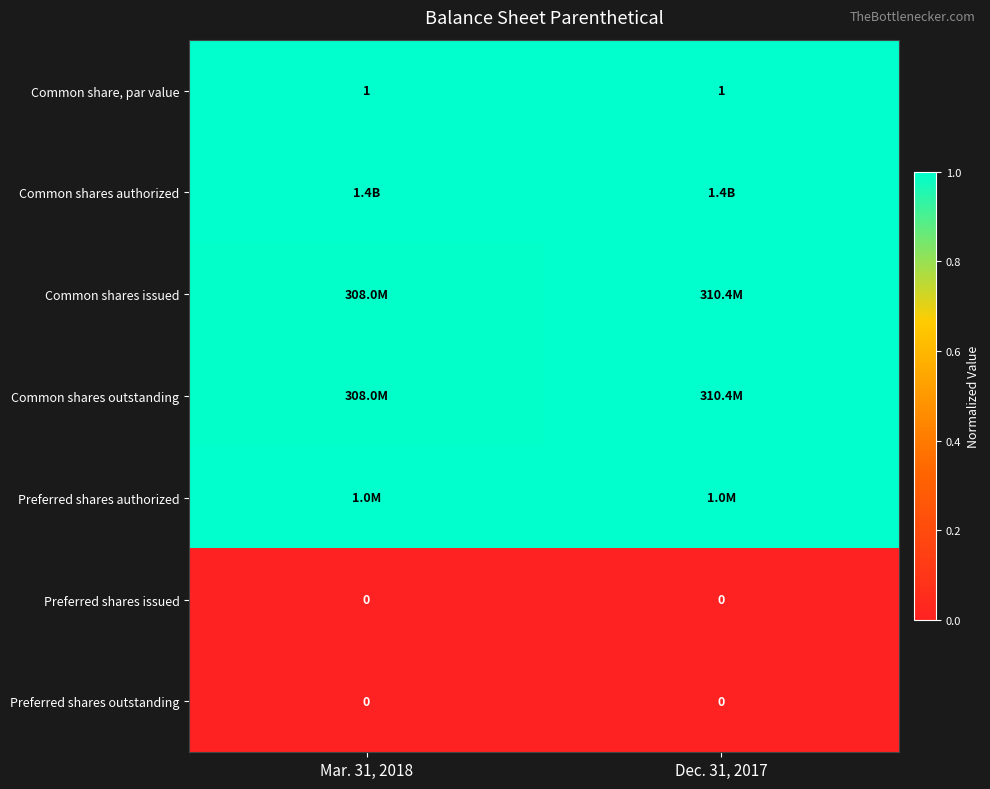

Which series has the widest spread of values?

Common shares issued